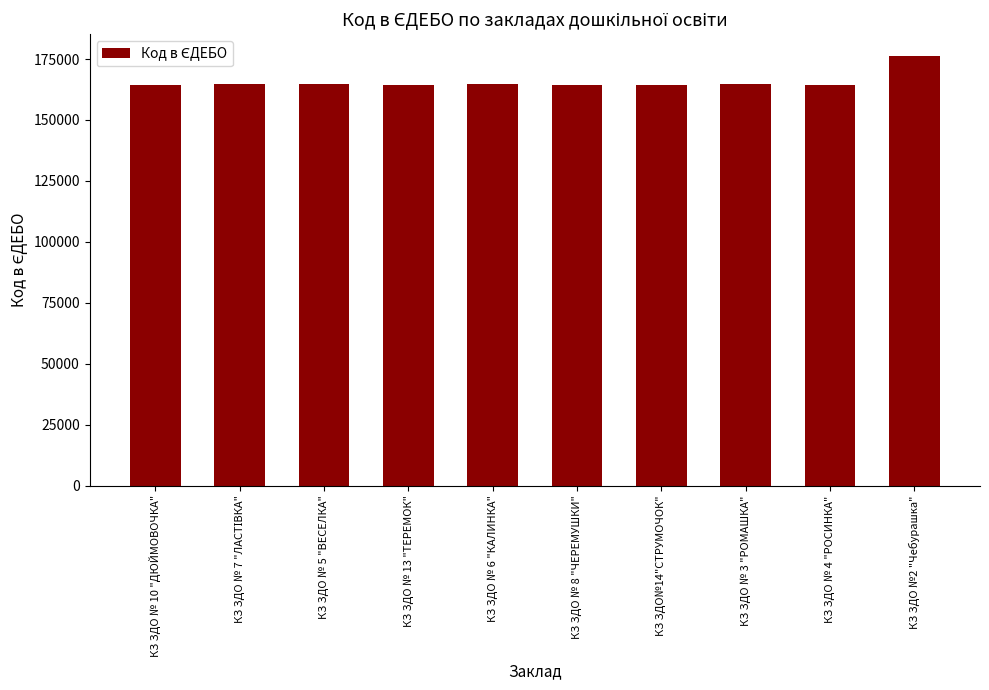

The value at КЗ ЗДО № 8 "ЧЕРЕМУШКИ" is 164522. True or false?

True